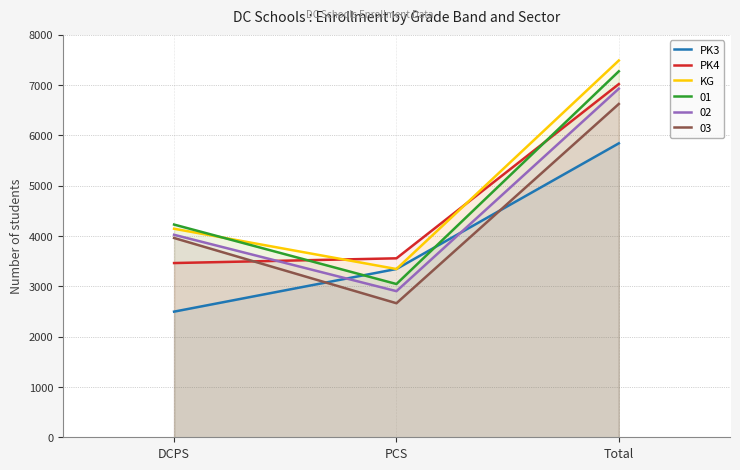

At which label does KG first exceed 4146?

Total